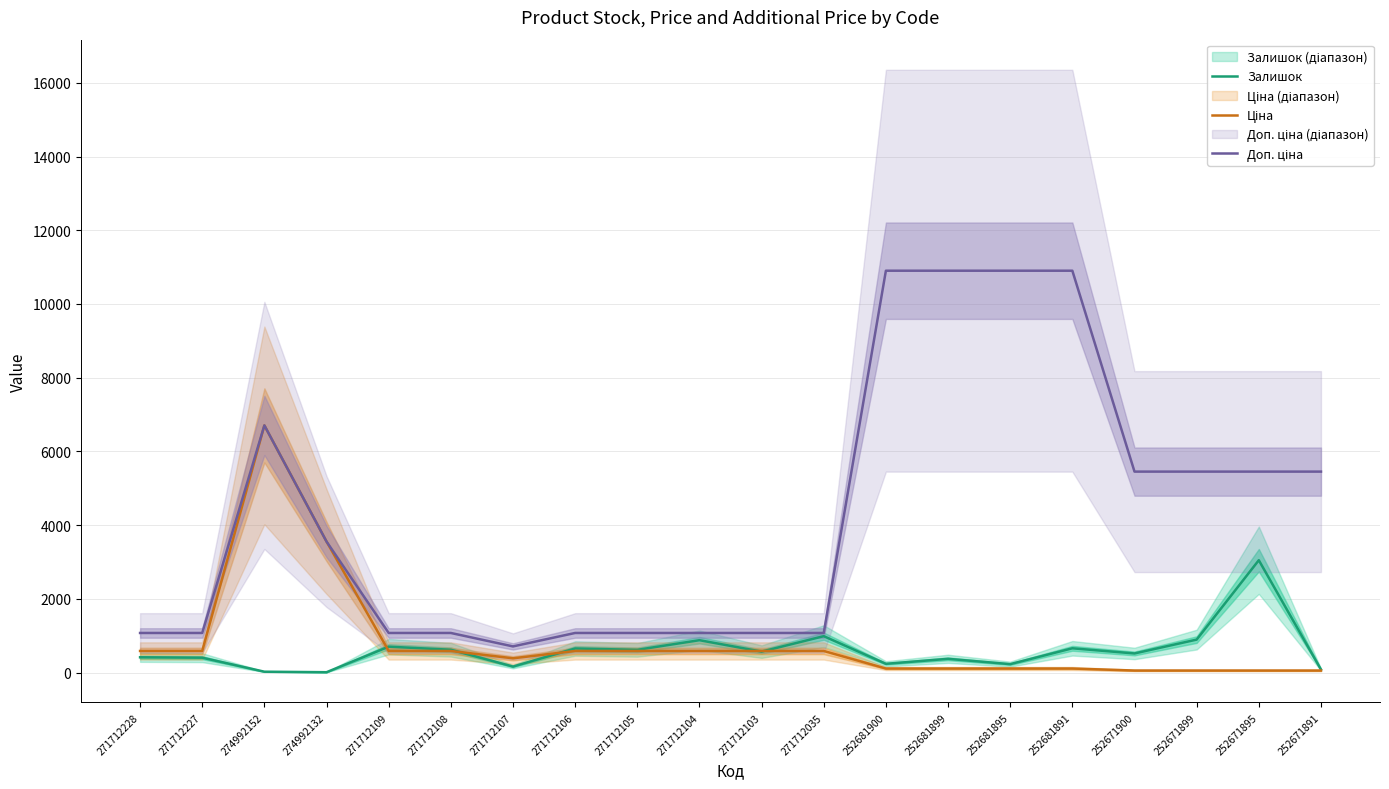

What is the difference between the maximum and minimum values in the Ціна series?

6651.1